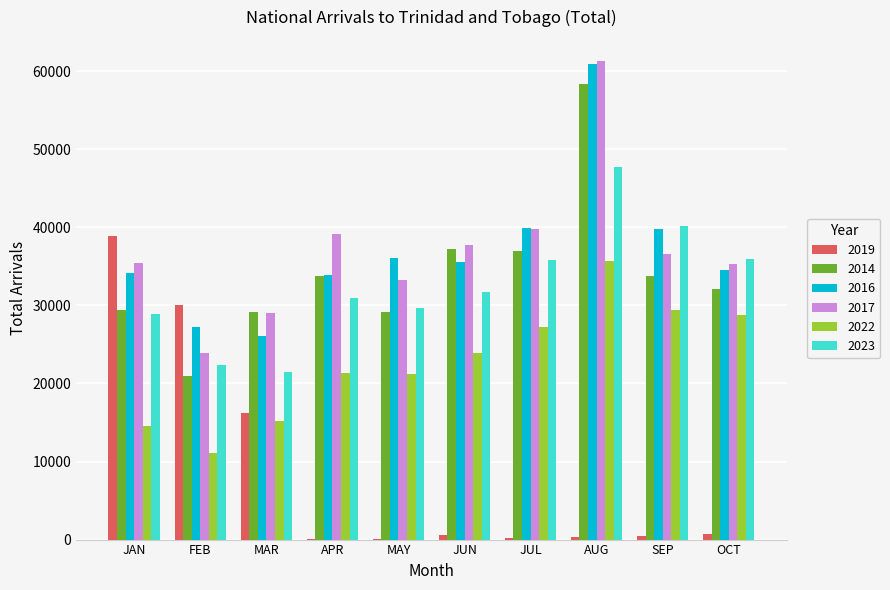

At which label is 2017 closest to 42589?

JUL